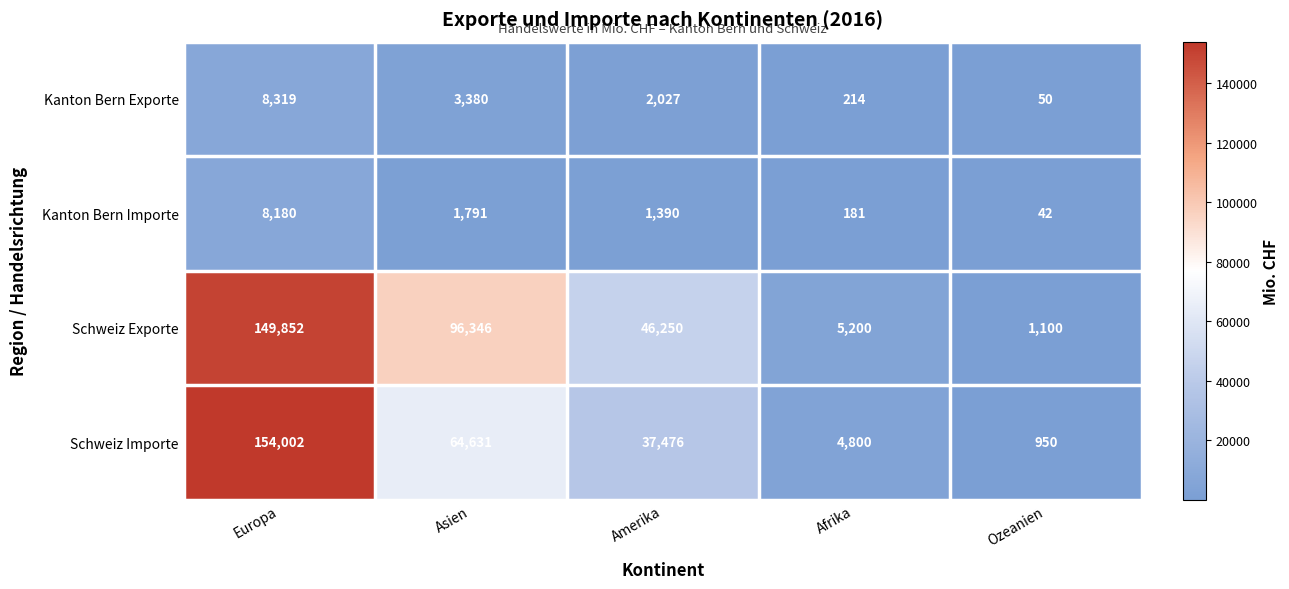

Which series has the widest spread of values?

Schweiz Importe